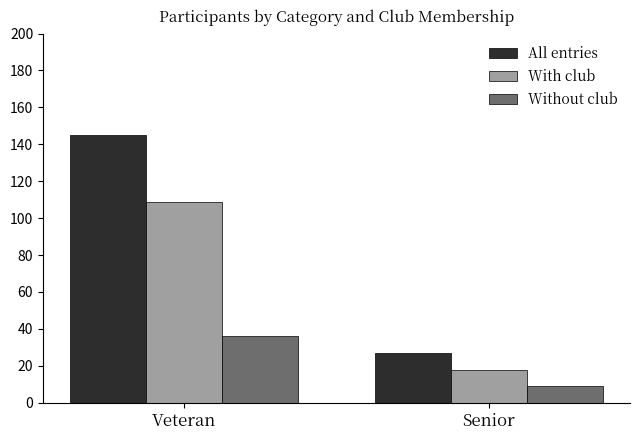

The value of All entries at Senior is 27. True or false?

True